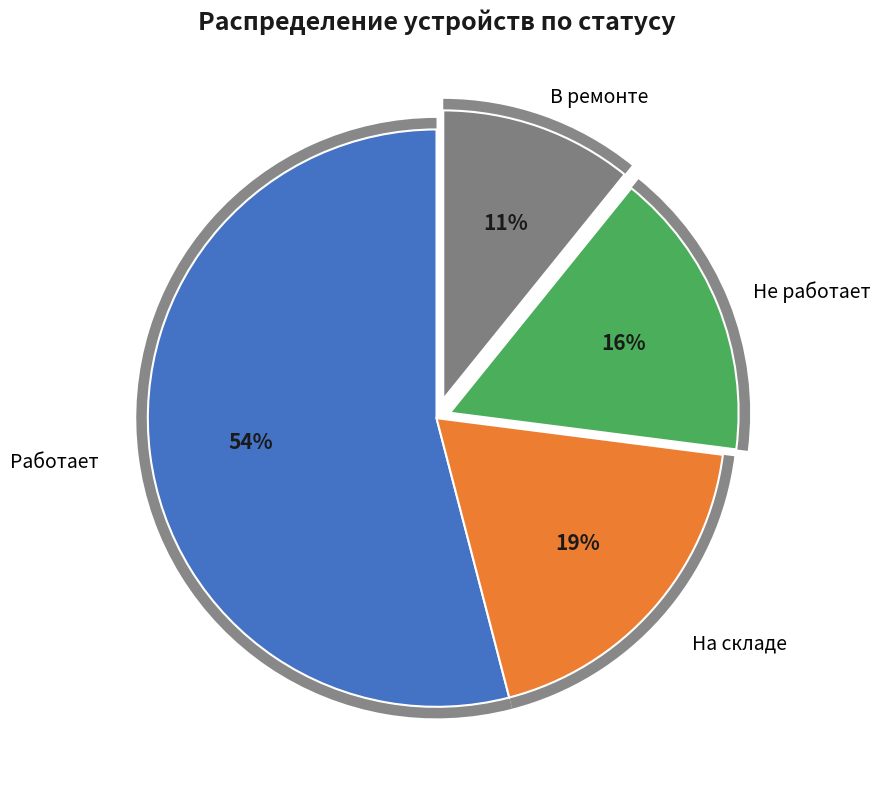

What percentage is the Работает slice, to the nearest percent?

54%